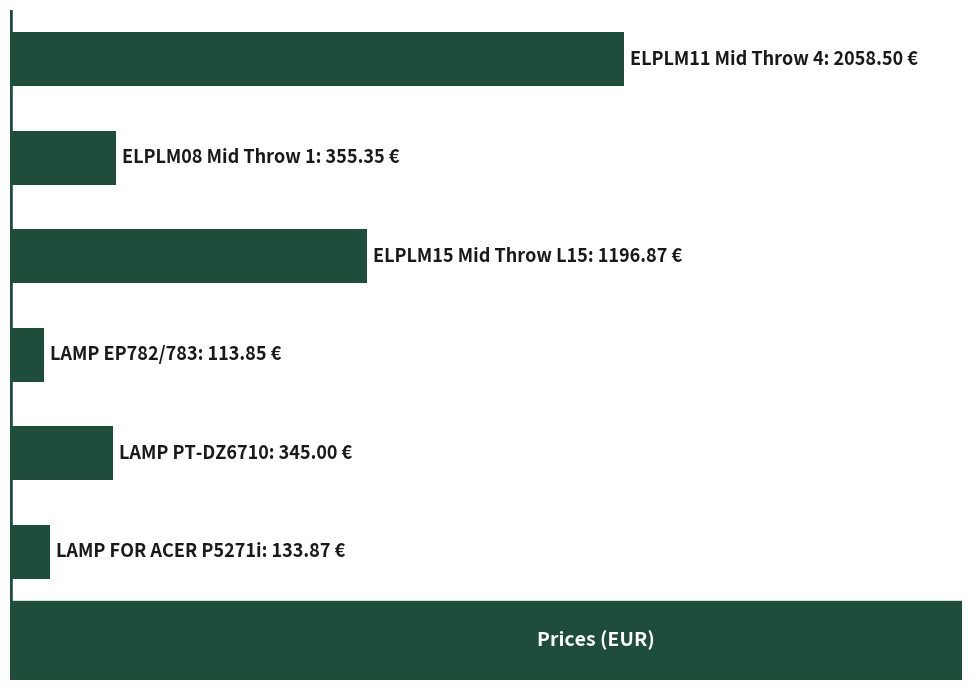

What is the greatest value displayed?

2058.5